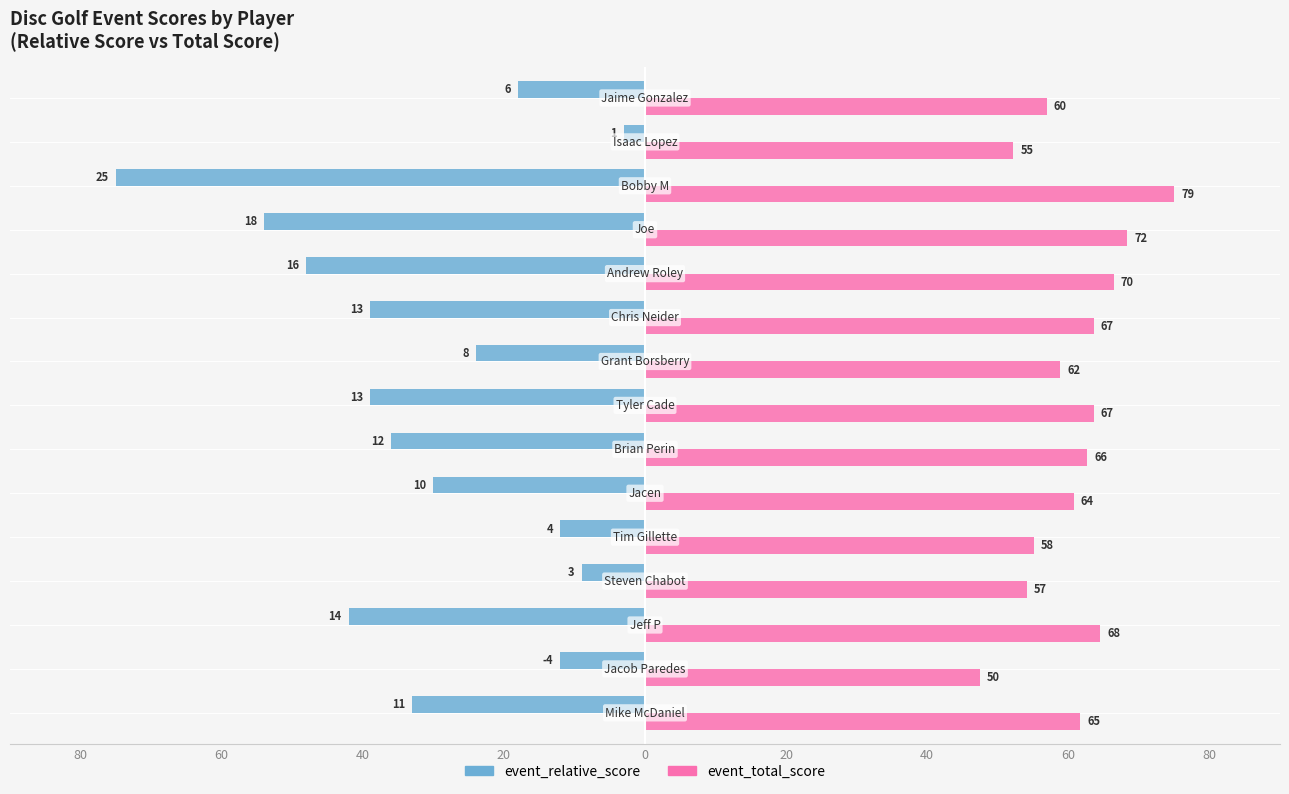

What are all the series names shown in the legend?

event_relative_score, event_total_score